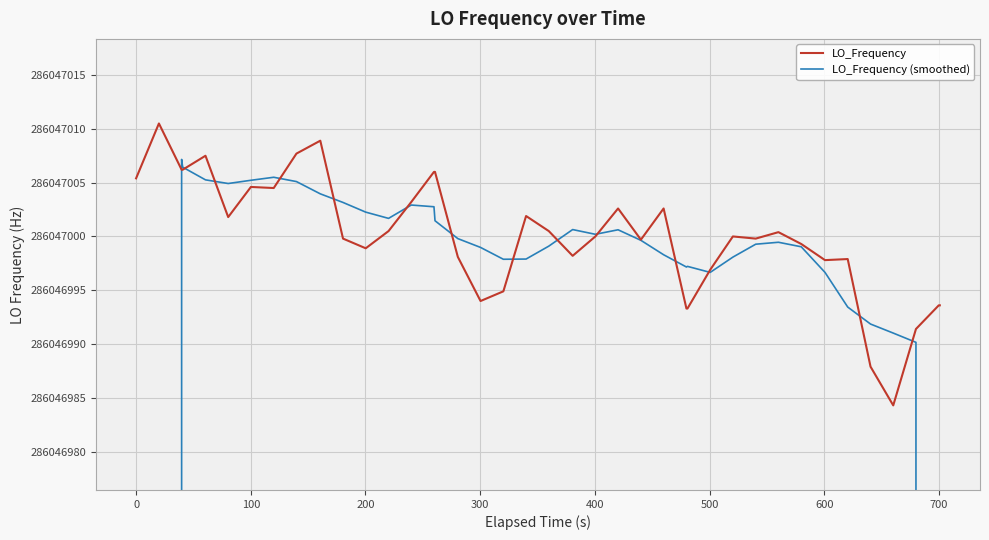

How many lines are shown in the chart?

2